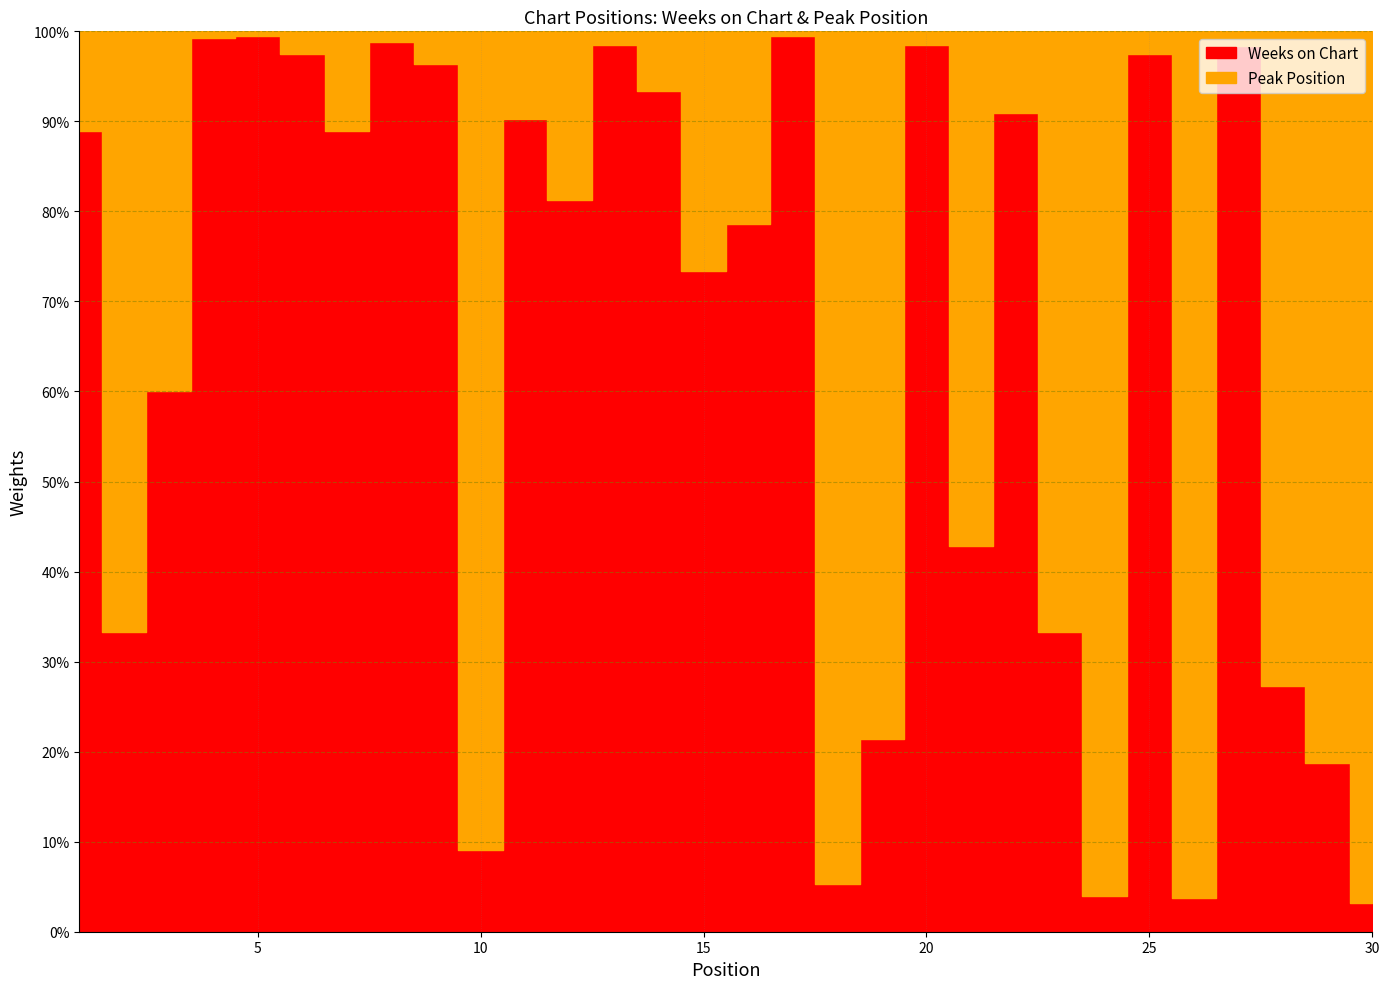

At 6, list the series in order from smallest to largest.

Peak Position, Weeks on Chart